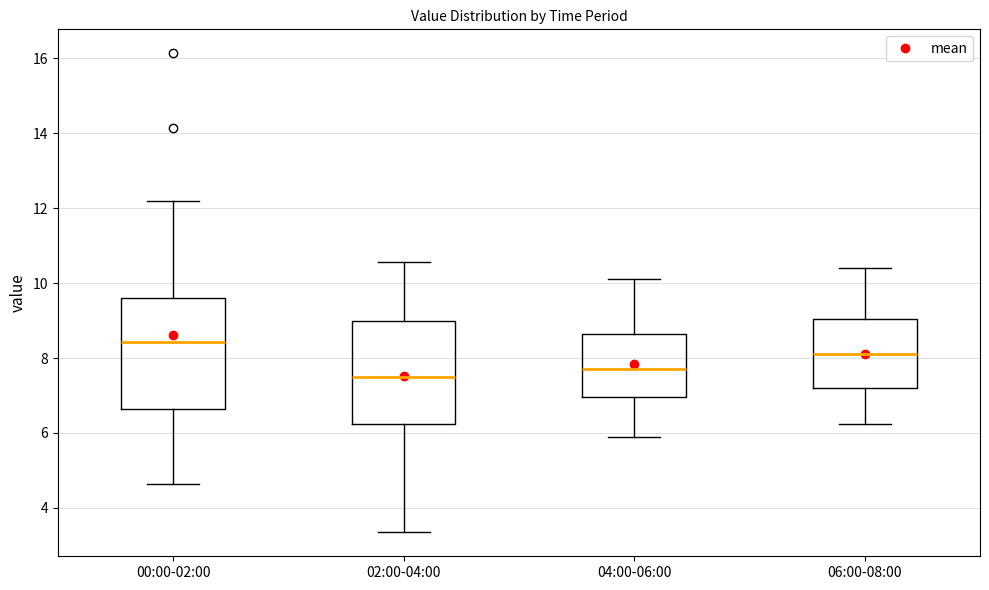

Where is the lower edge of the box for 04:00-06:00 on the y-axis? The values are not printed on the chart, so give them approximately, as read against the axis.

7.0